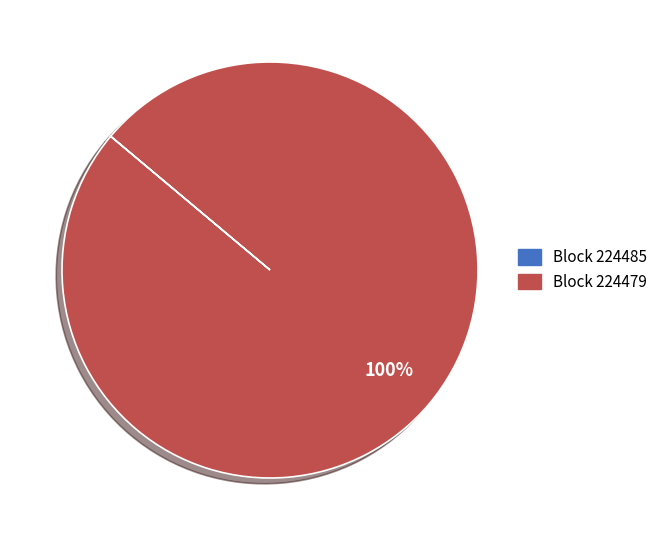

To the nearest percent, what is the difference between the largest and smallest slice percentages?

100%